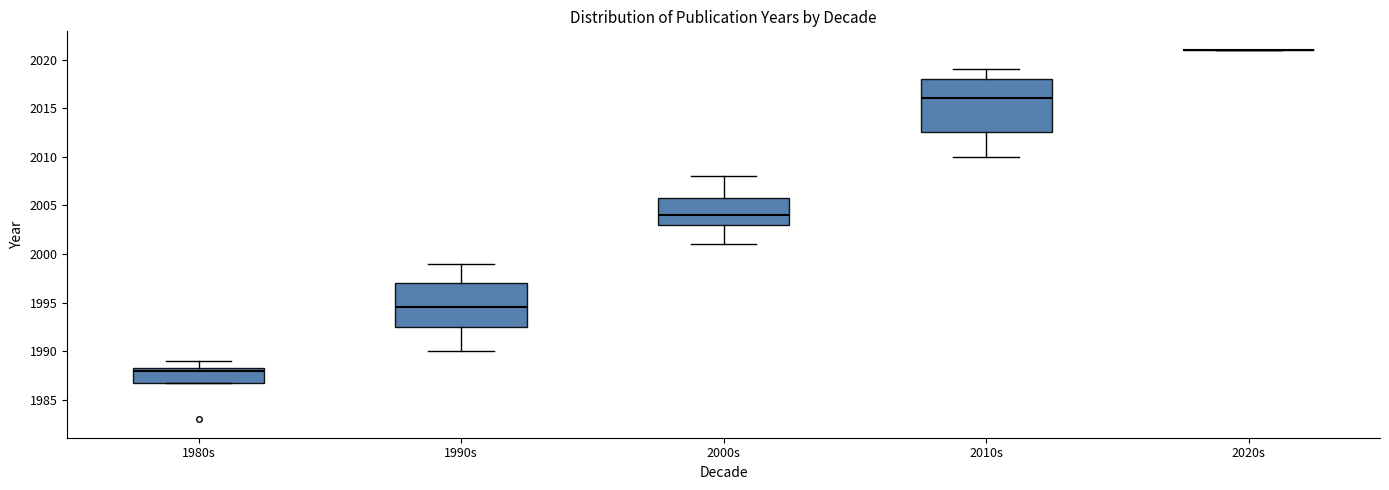

Reading left to right, read every box against the y-axis: the position of its median line, the range the box covers, and the ends of its whiskers. The values are not printed on the chart, so give them approximately, as read against the axis.

1980s: median 1988.0, box 1987.0 to 1988.5, whiskers 1987.0 to 1989.0
1990s: median 1994.5, box 1992.5 to 1997.0, whiskers 1990.0 to 1999.0
2000s: median 2004.0, box 2003.0 to 2006.0, whiskers 2001.0 to 2008.0
2010s: median 2016.0, box 2012.5 to 2018.0, whiskers 2010.0 to 2019.0
2020s: box collapsed to a line at 2021.0, whiskers 2021.0 to 2021.0